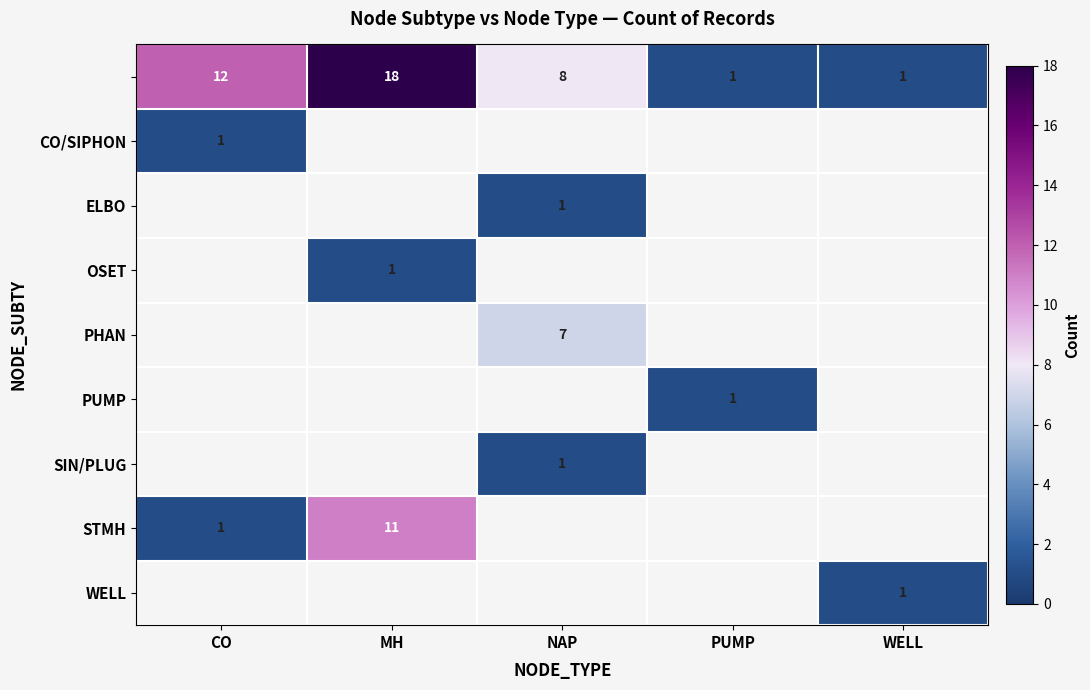

Between NAP and MH, which is larger?

MH